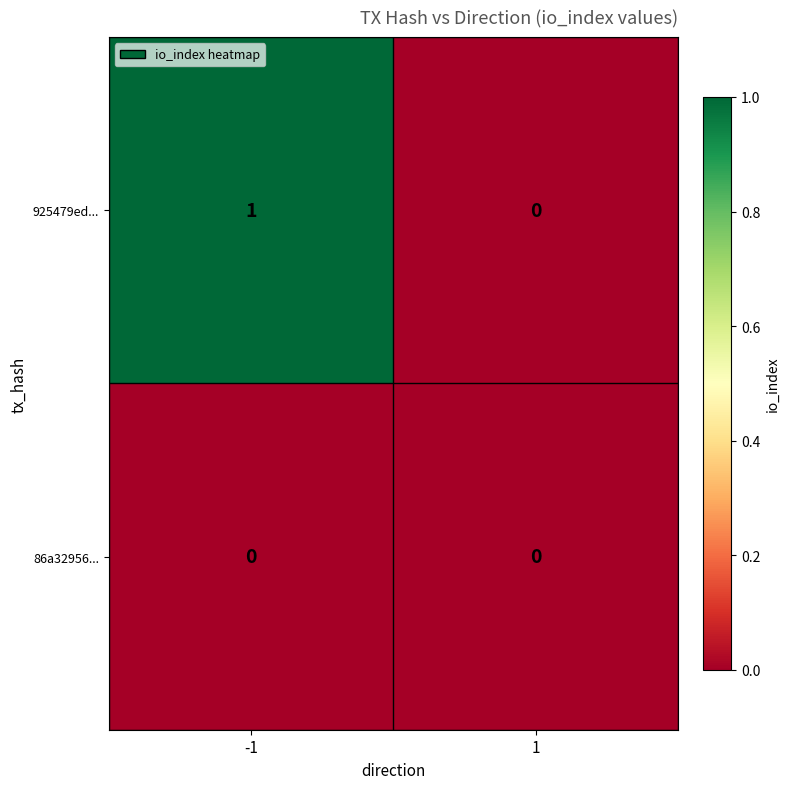

Reading right to left, transcribe all the data shown in this chart.

925479ed...: 0	1
86a32956...: 0	0